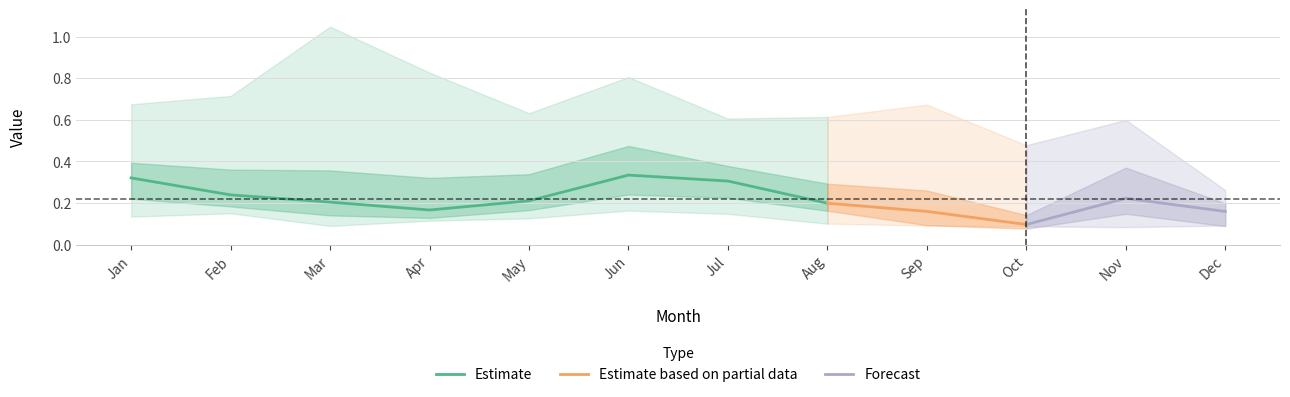

Is it true that Estimate equals 0.3 at Jul?

True